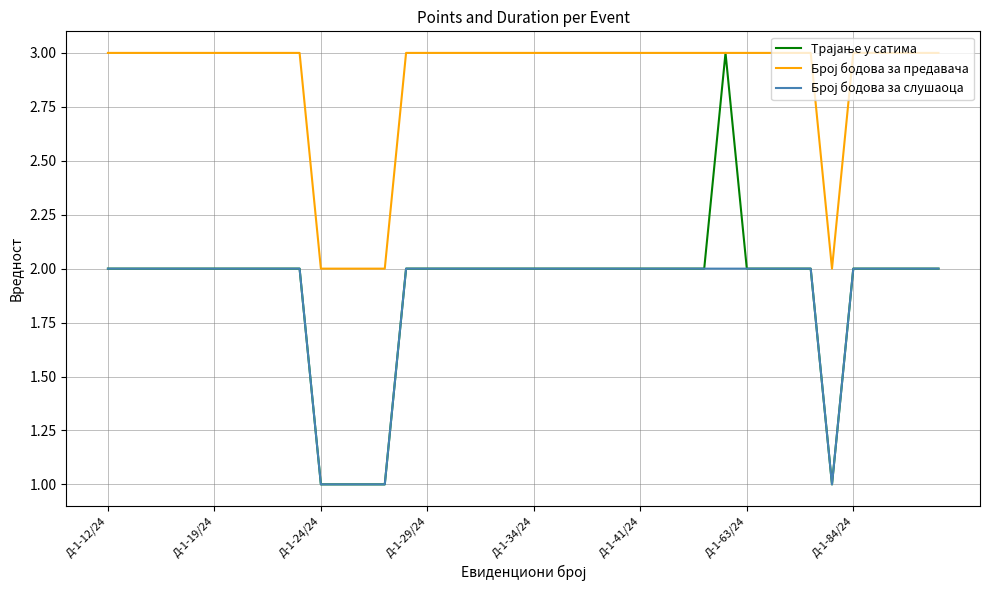

What is the maximum value shown in the chart?

3